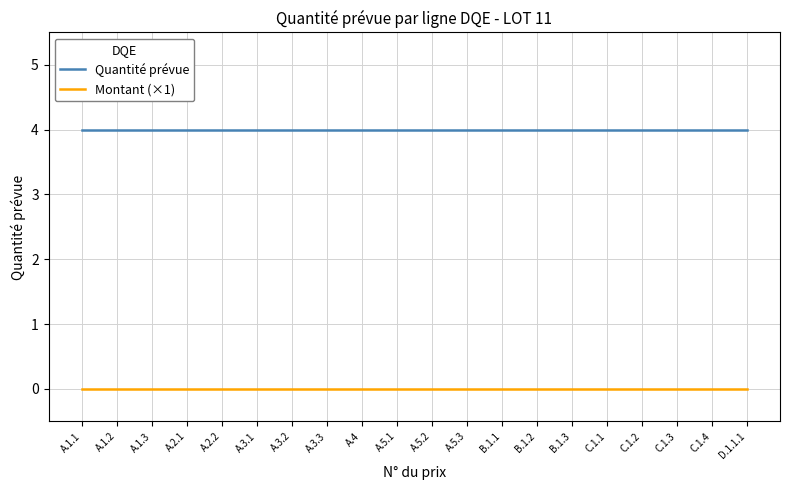

What is the difference between the highest and lowest values at A.1.1?

4